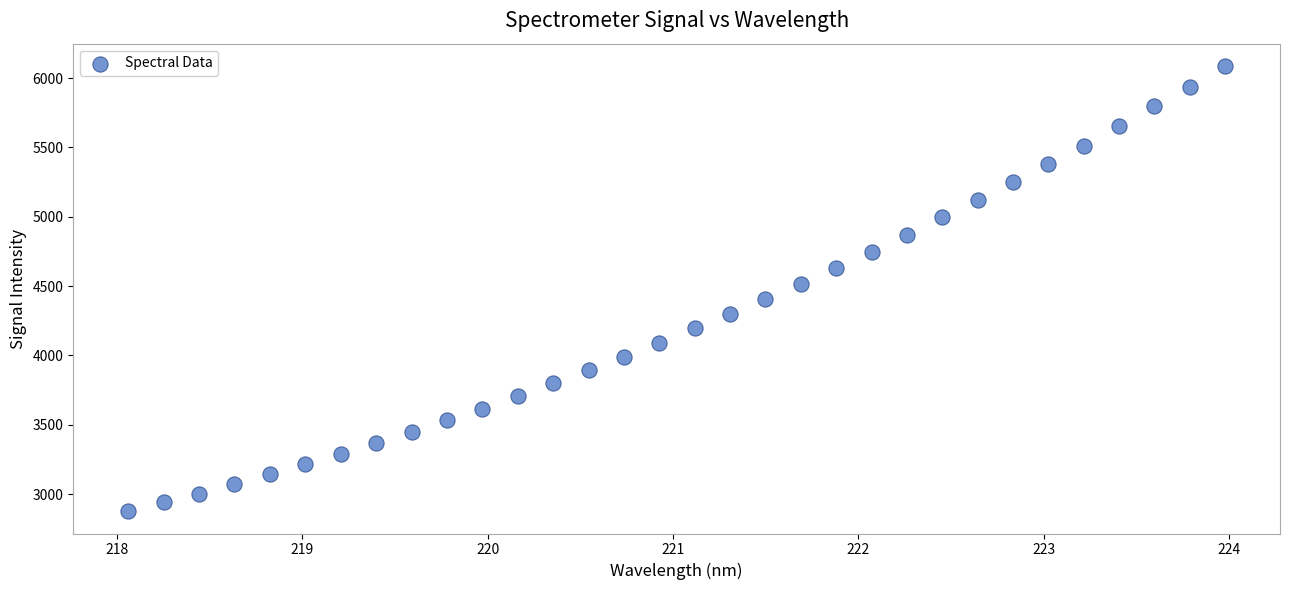

What is the range of Y values (max minus min)?

3211.5